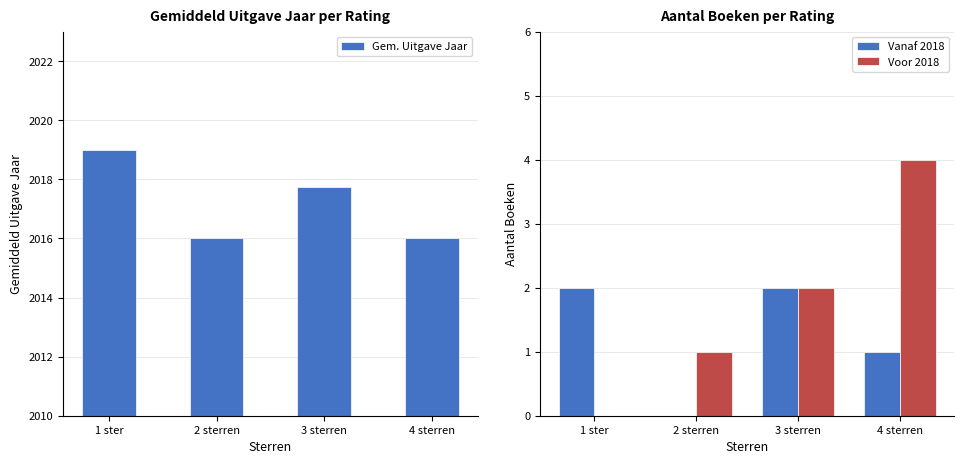

At how many categories does at least one series exceed 1327?

4